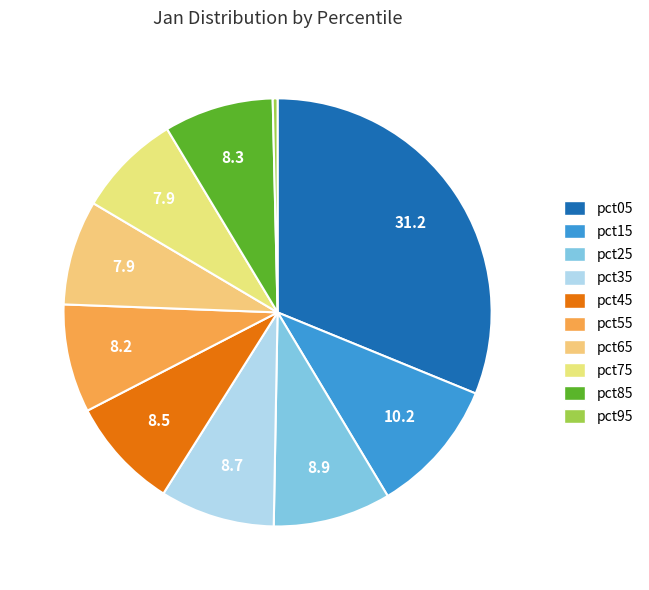

Count the number of slices in the pie.

10